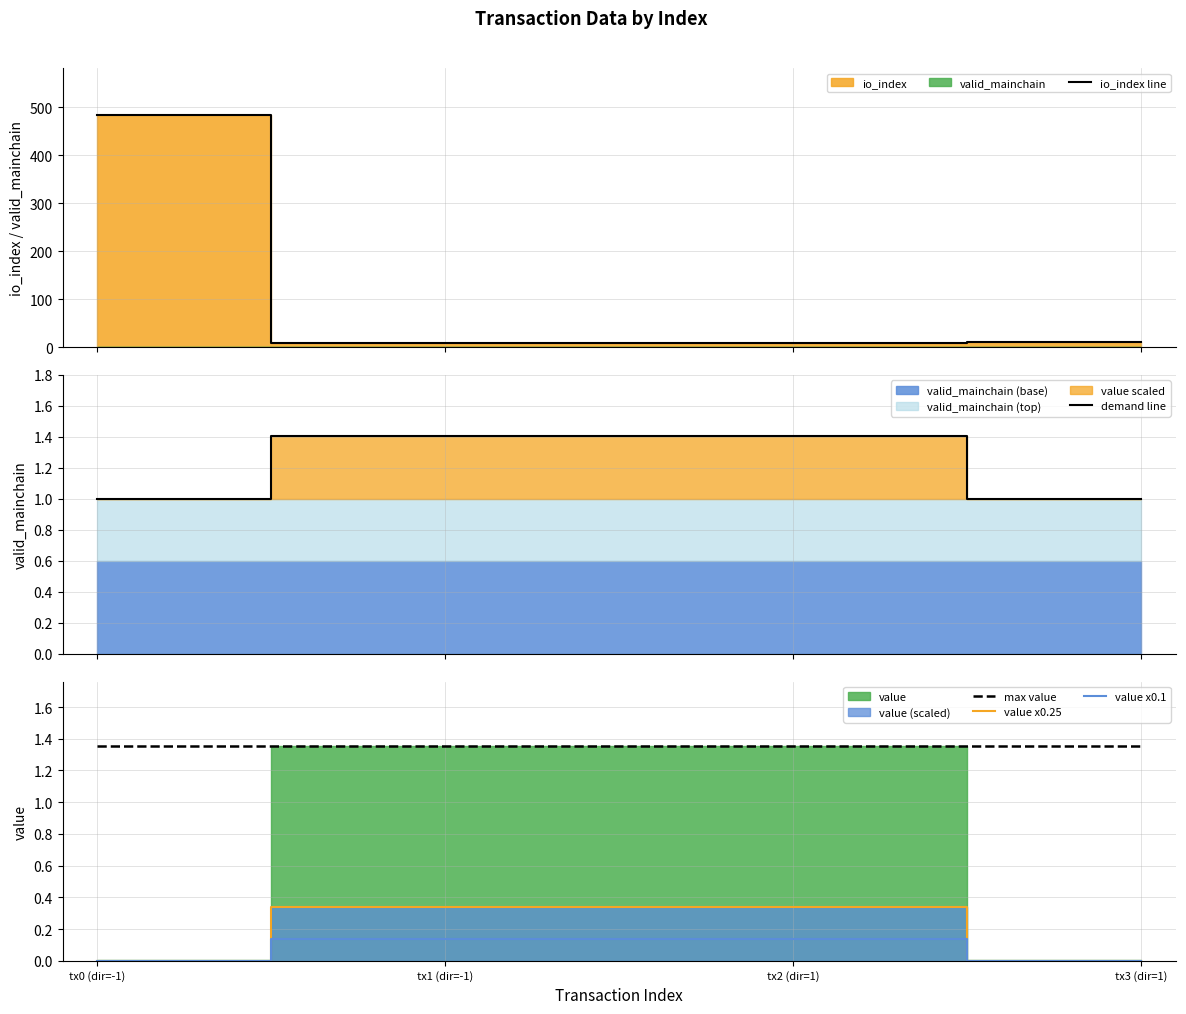

At which label is value x0.25 closest to 0?

tx0 (dir=-1)